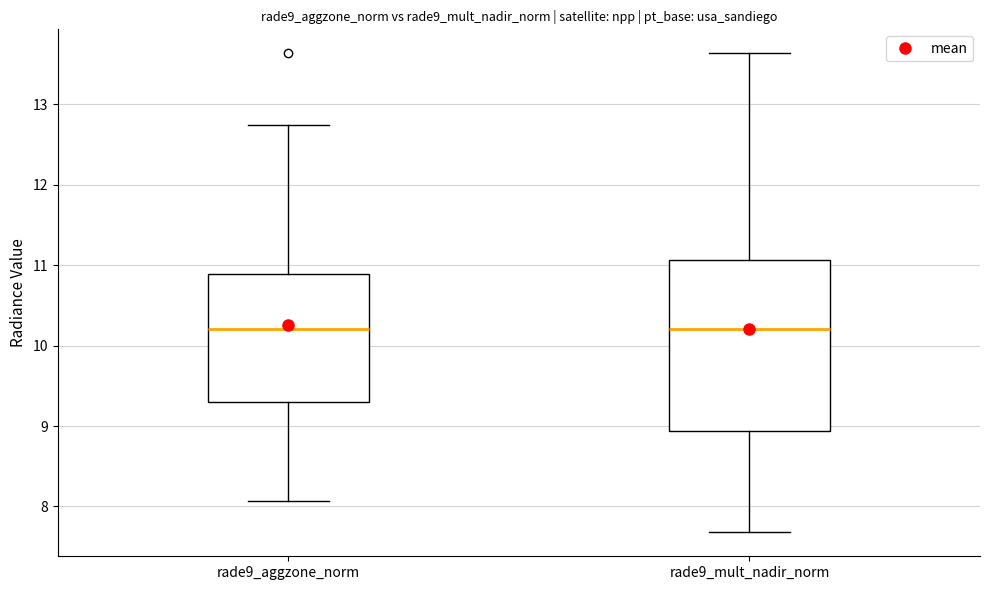

Reading left to right, transcribe this box plot: for each box, give where its median line is, the range the box spans, and where its two whiskers end, as read against the y-axis. The values are not printed on the chart, so give them approximately, as read against the axis.

rade9_aggzone_norm: median 10.2, box 9.3 to 10.9, whiskers 8.1 to 12.7
rade9_mult_nadir_norm: median 10.2, box 8.9 to 11.1, whiskers 7.7 to 13.6